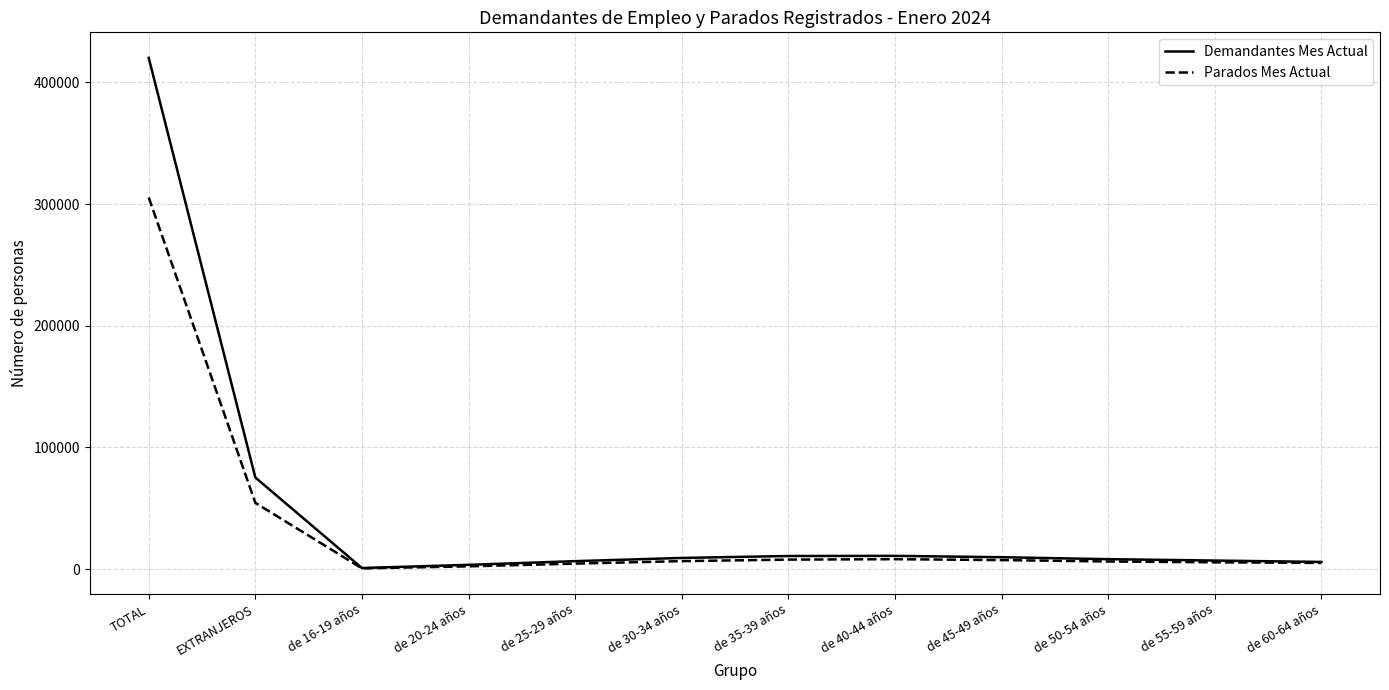

At how many categories does at least one series exceed 227662?

1